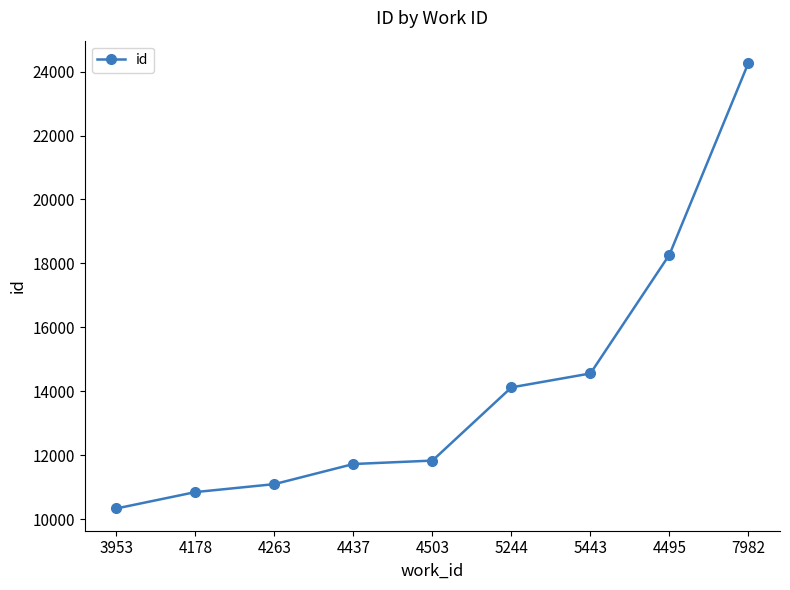

What is the difference between the maximum and minimum values?

13934